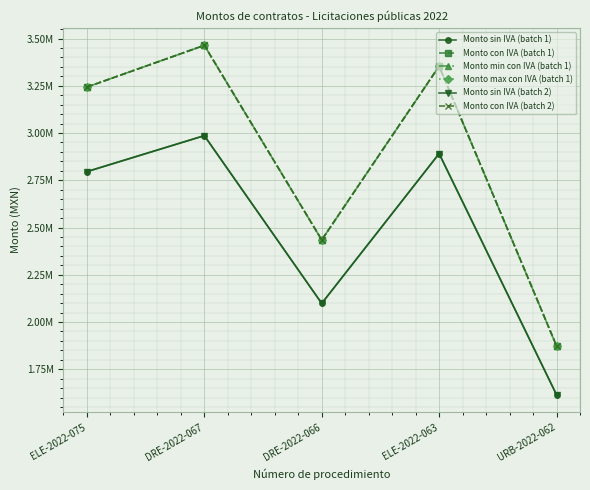

Rank the series by their maximum value, from lowest to highest.

Monto sin IVA (batch 1), Monto sin IVA (batch 2), Monto con IVA (batch 1), Monto min con IVA (batch 1), Monto max con IVA (batch 1), Monto con IVA (batch 2)